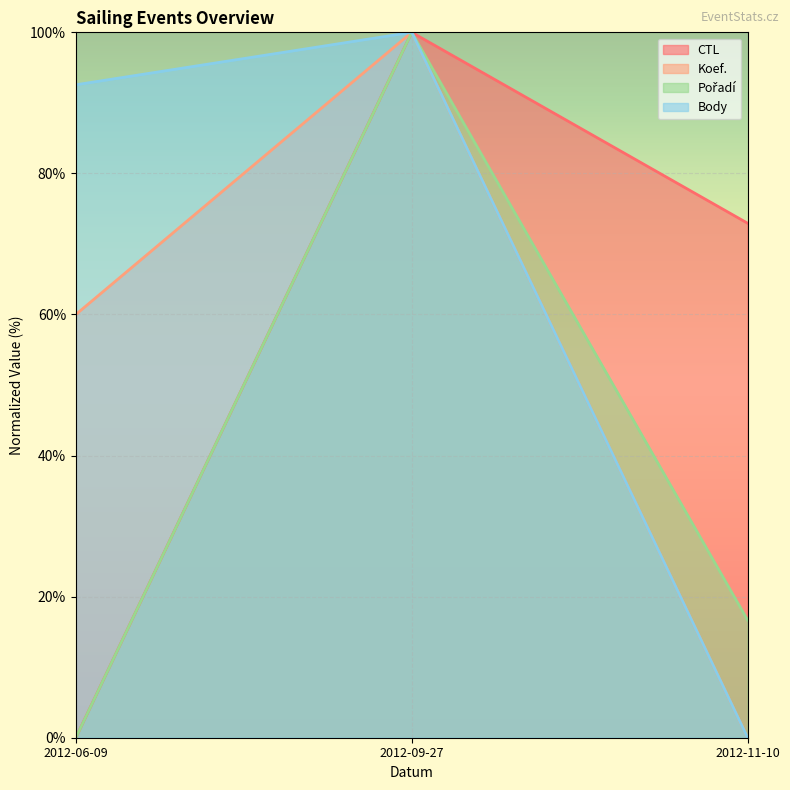

Rank the series by their maximum value, from highest to lowest.

Body, CTL, Pořadí, Koef.